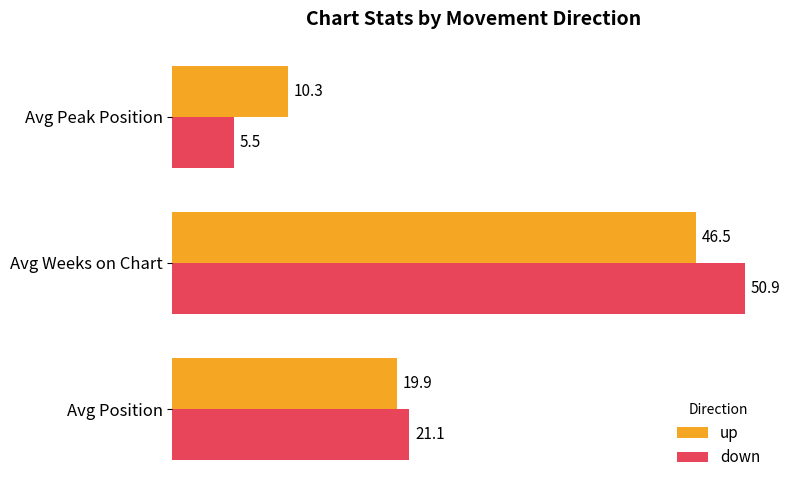

At how many categories does at least one series exceed 19?

2